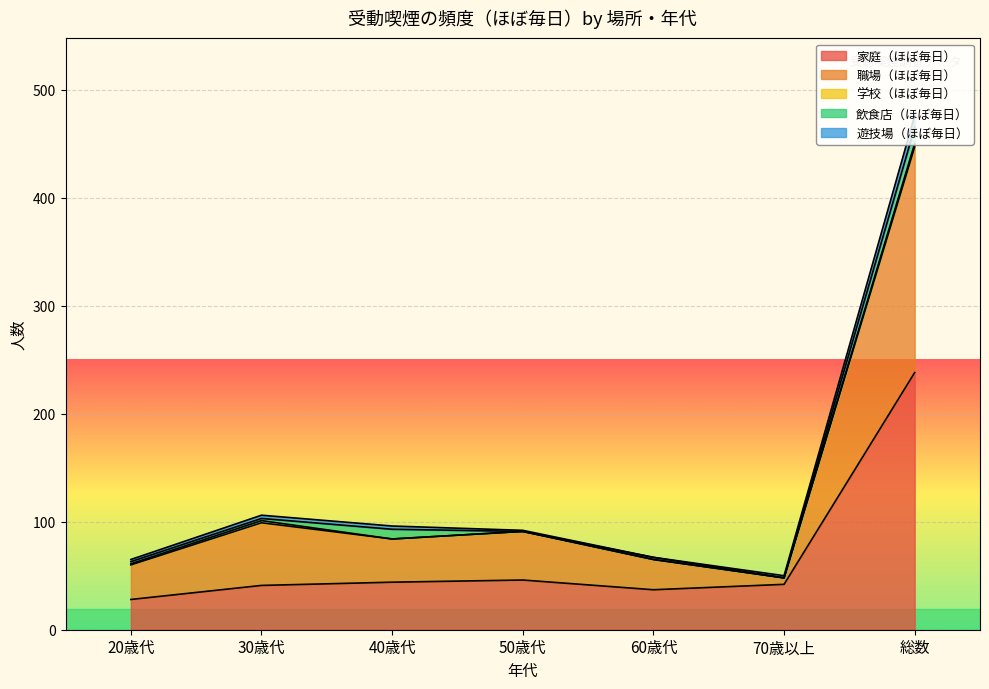

What is the value of the 職場（ほぼ毎日） point at the 4th from the left?

45